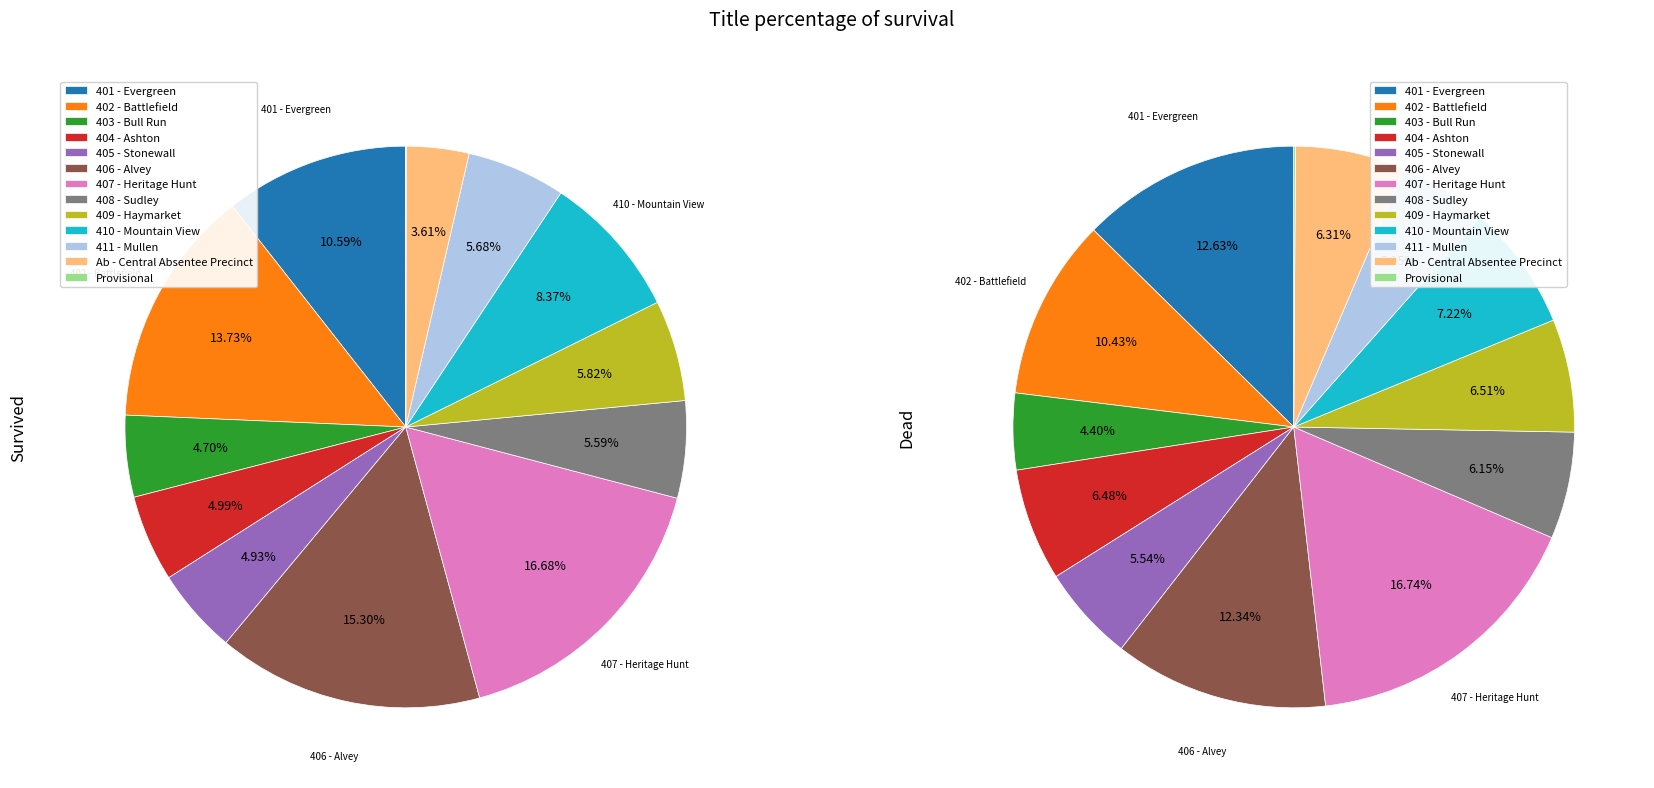

What is the largest slice in the pie chart?

407 - Heritage Hunt